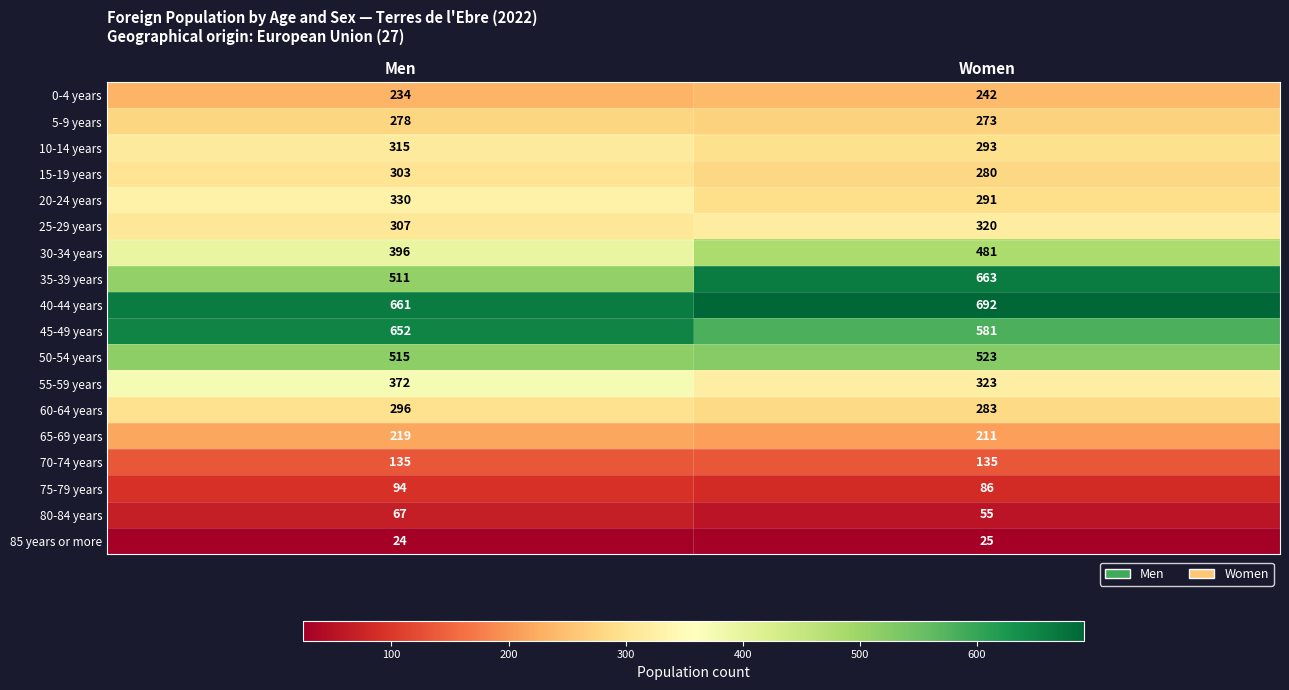

At which category is the sum across all series the highest?

Women